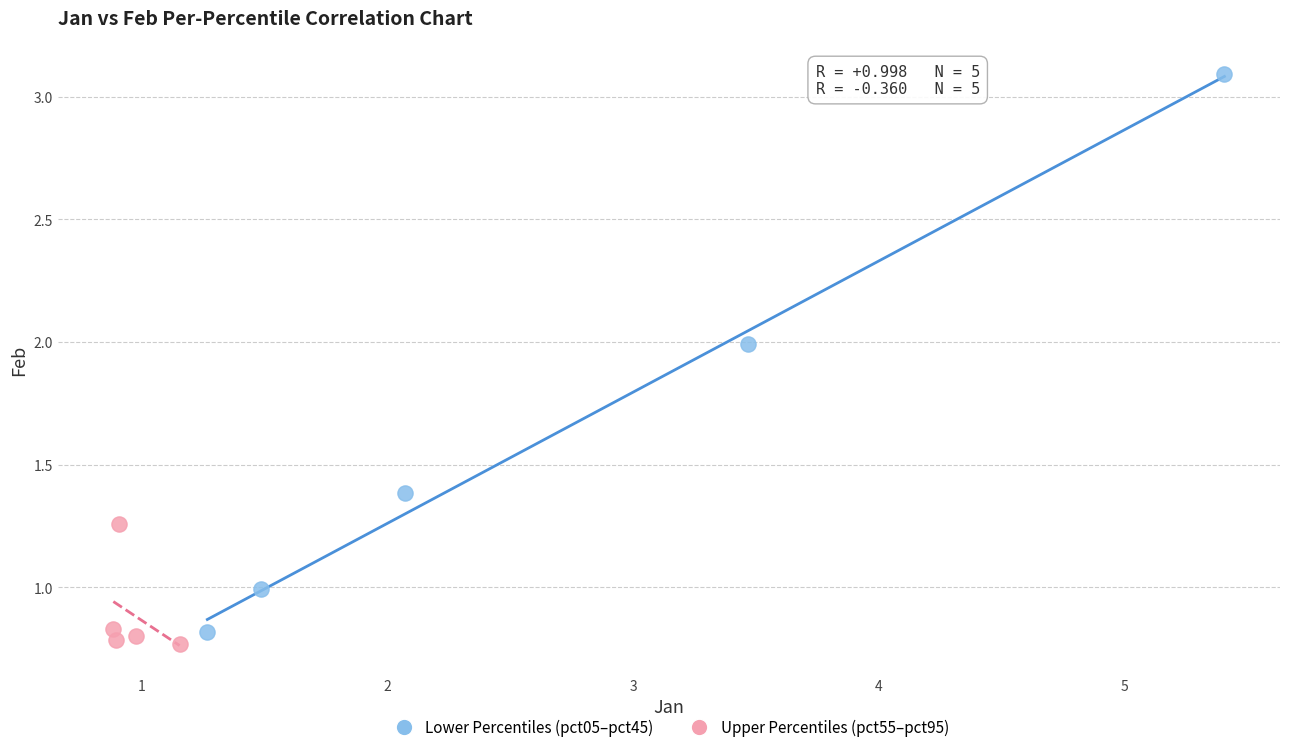

Which series reaches the maximum Y coordinate?

Lower Percentiles (pct05–pct45)